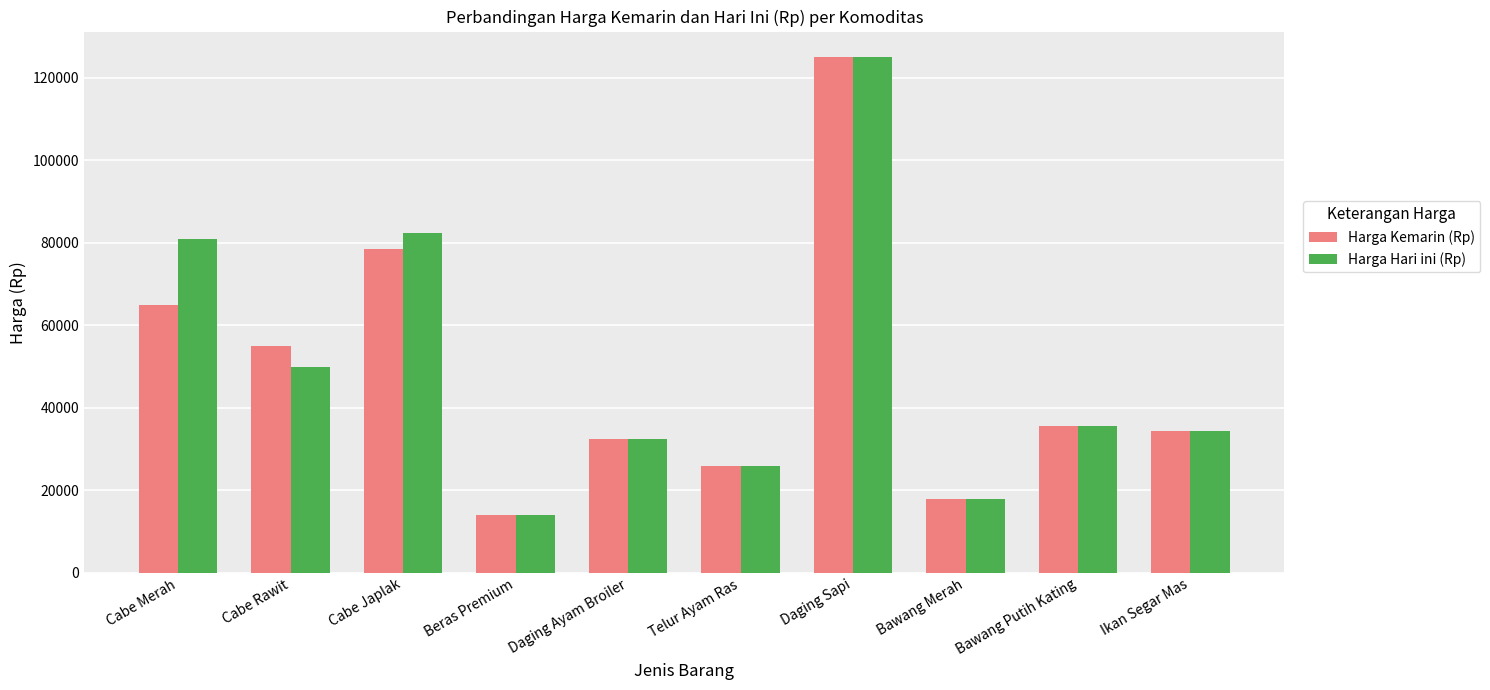

Which label corresponds to the largest value in the chart?

Daging Sapi